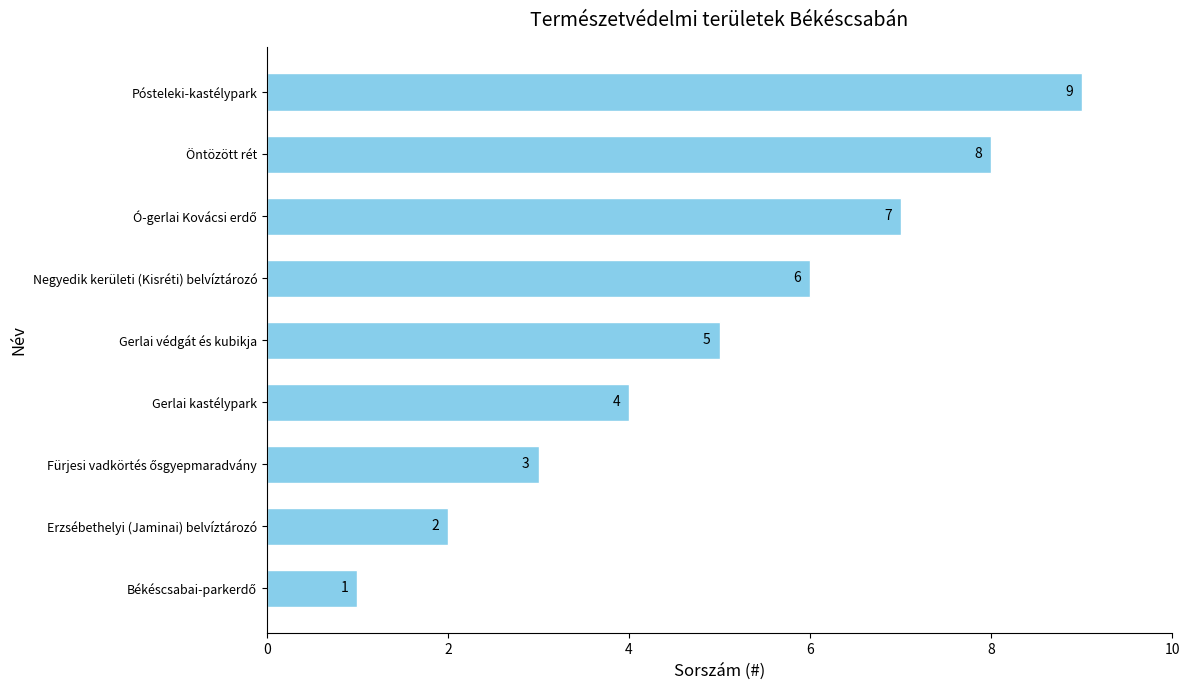

What is the smallest value displayed?

1